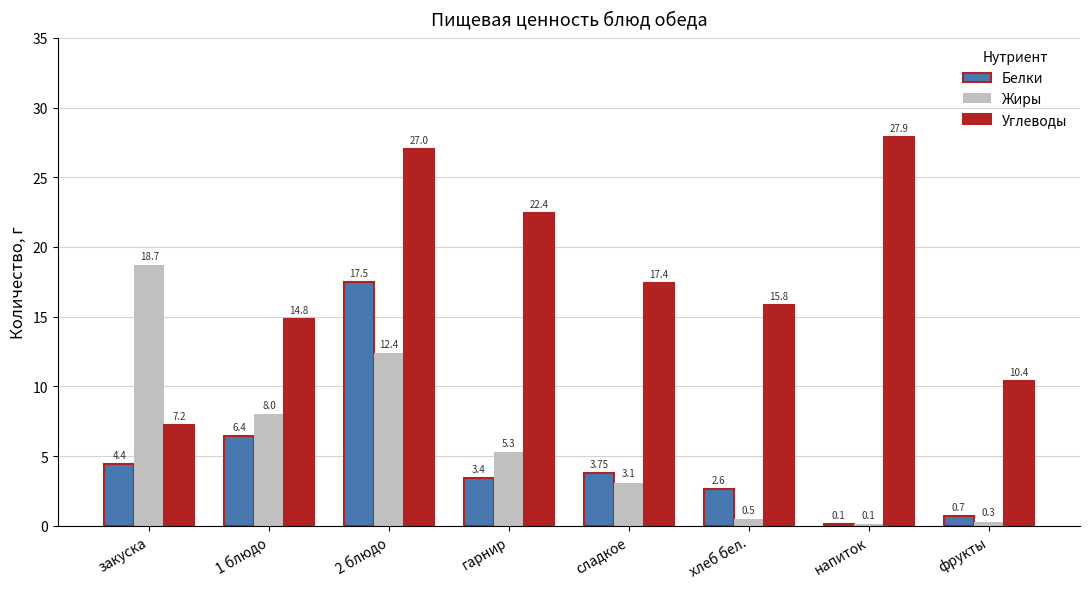

Which series has the widest spread of values?

Углеводы